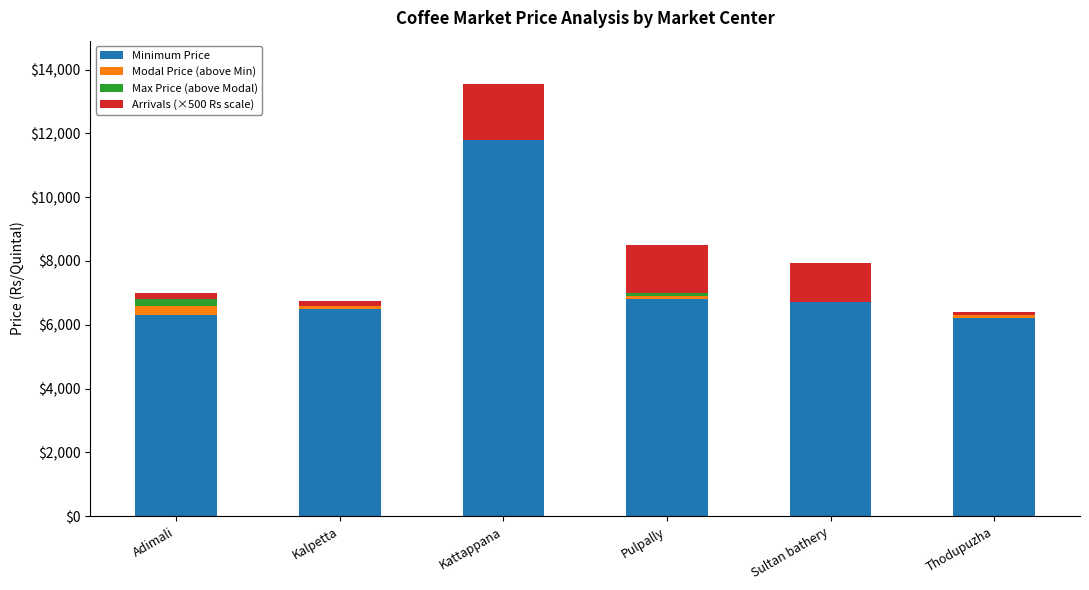

What is the total value across all series at Kattappana?

13550